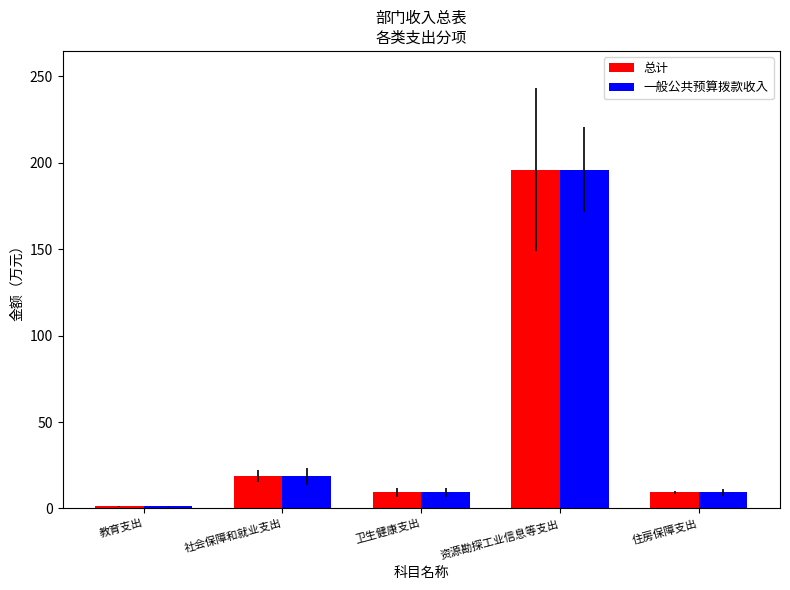

The value of 一般公共预算拨款收入 at 住房保障支出 is 9.3. True or false?

True